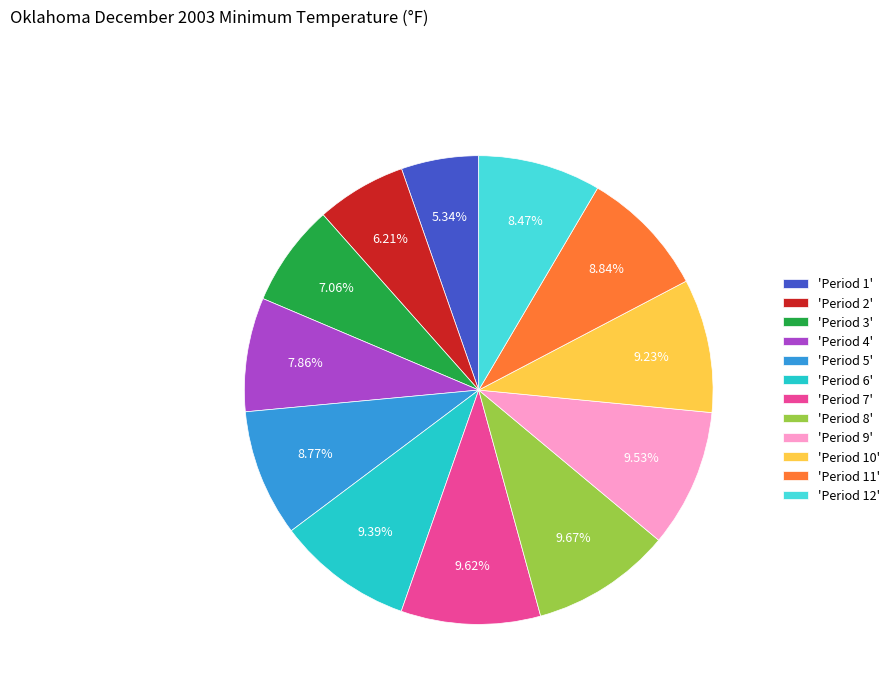

Is there a majority slice in this chart?

No